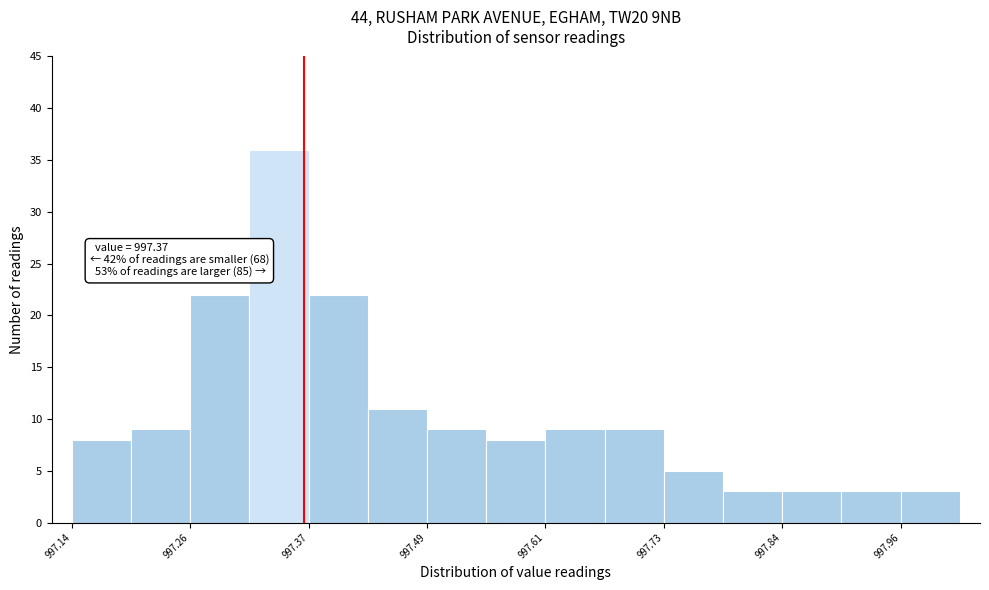

Around what value on the x-axis is the tallest bar? Give the approximate position of its centre, as read against the axis.

997.34